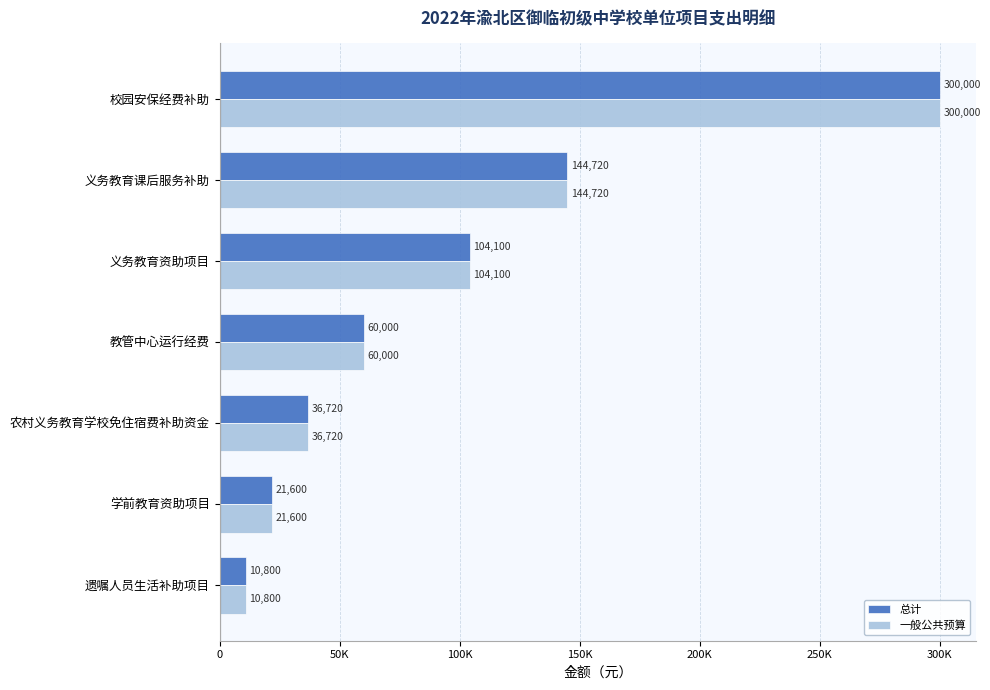

What are all the series names shown in the legend?

总计, 一般公共预算